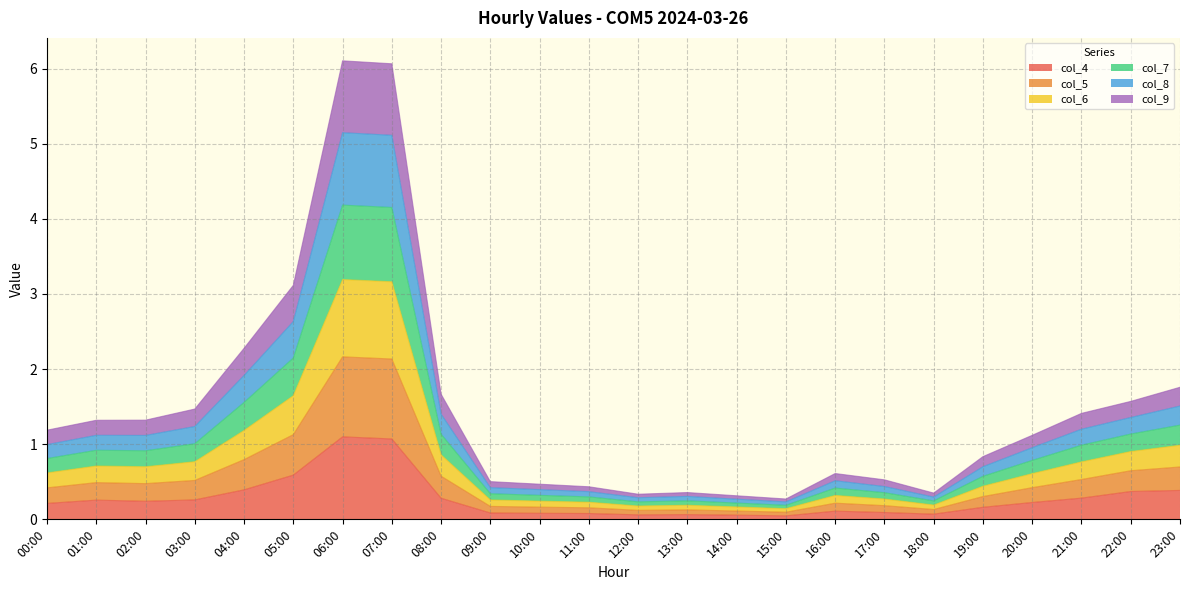

What is the total value across all series at 17:00?

0.5